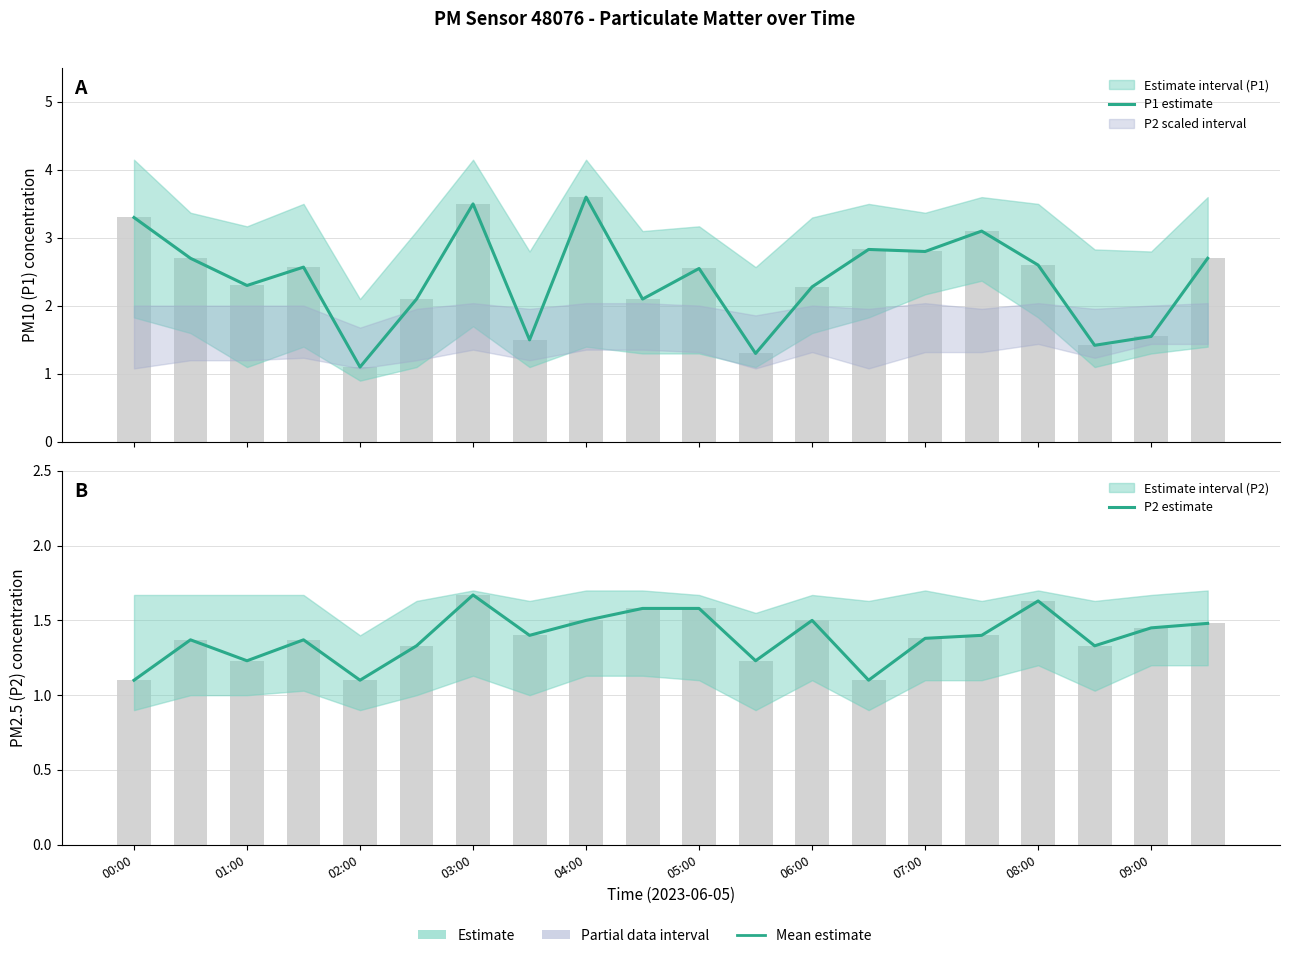

List the series in order of their peak value, highest first.

P1 estimate, P2 estimate